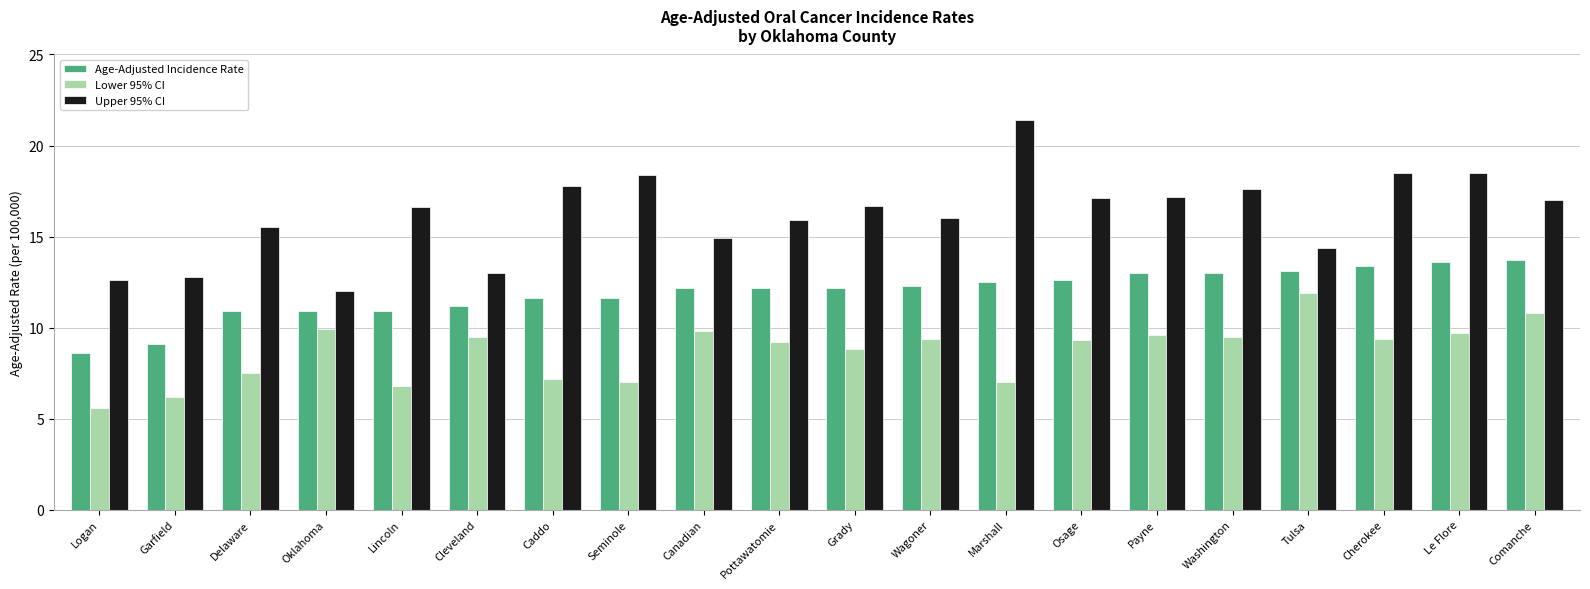

What is the sum of the Lower 95% CI values at Garfield and Pottawatomie?

15.4